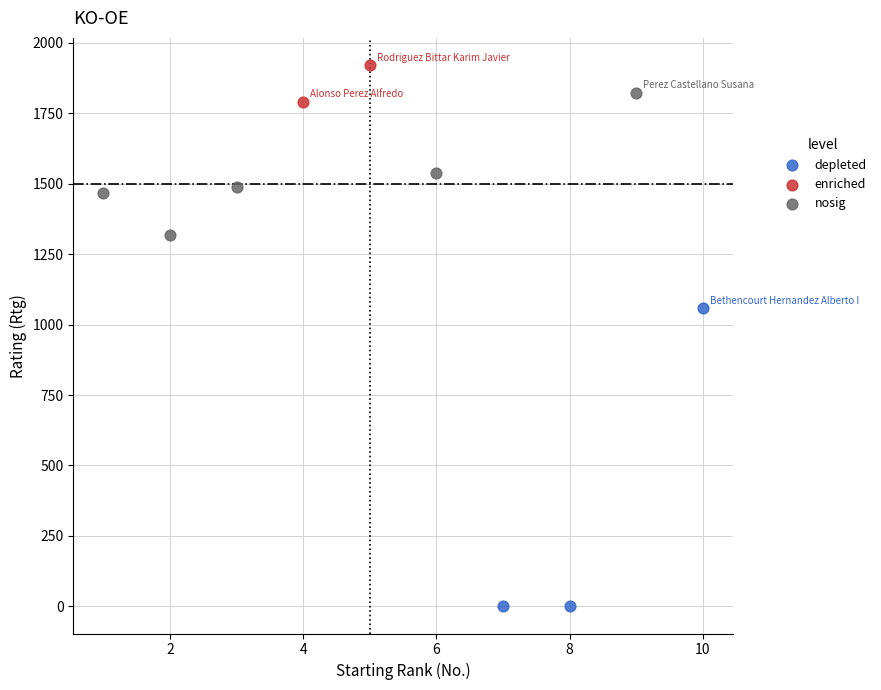

What are all the series names shown in the legend?

depleted, enriched, nosig